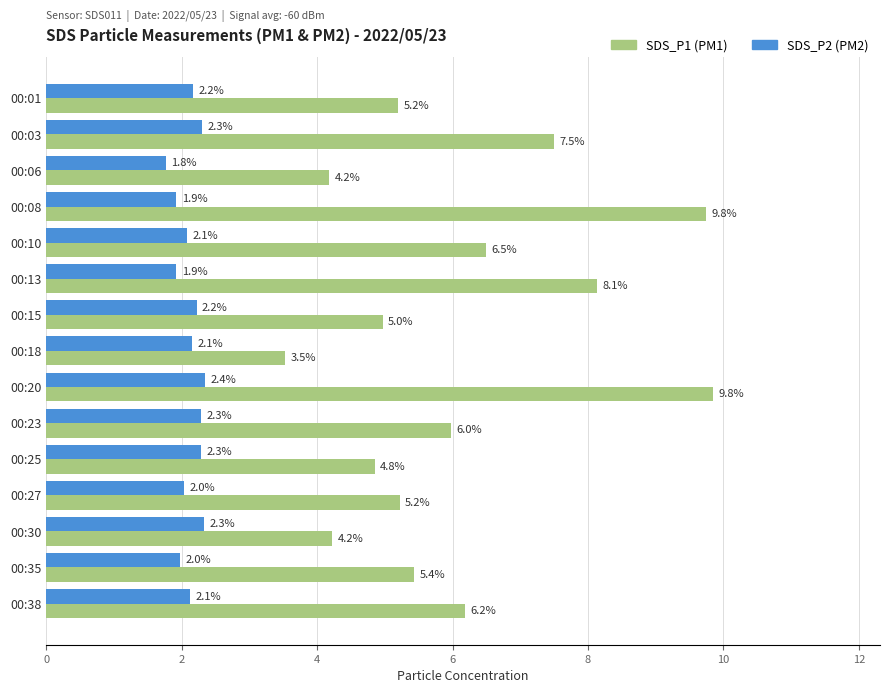

At which category is the sum across all series the highest?

00:20